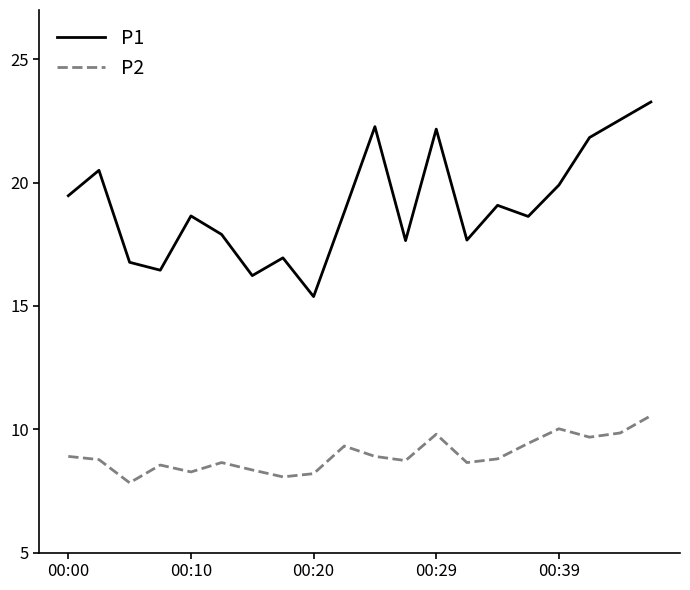

List the series in order of their overall mean, lowest first.

P2, P1